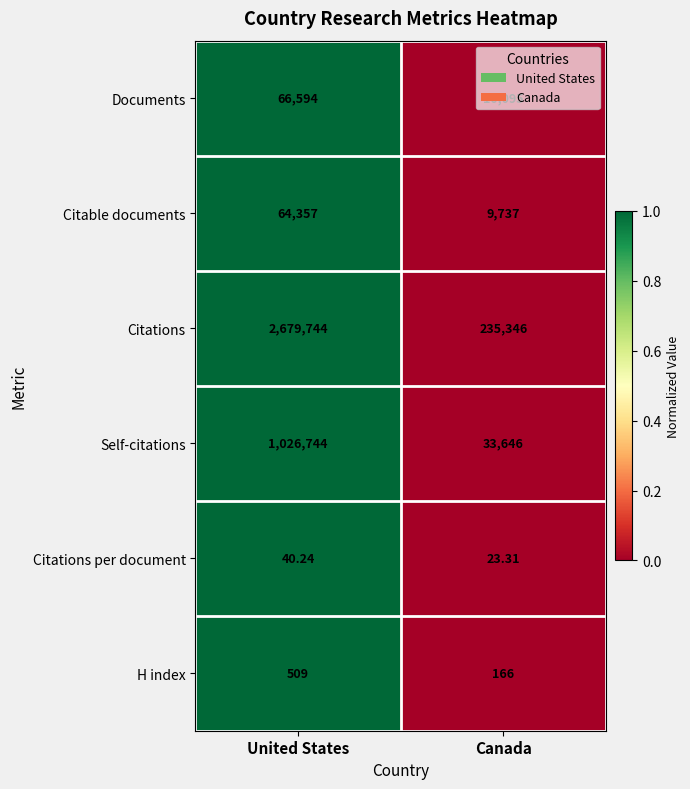

How many distinct data groups are displayed?

6